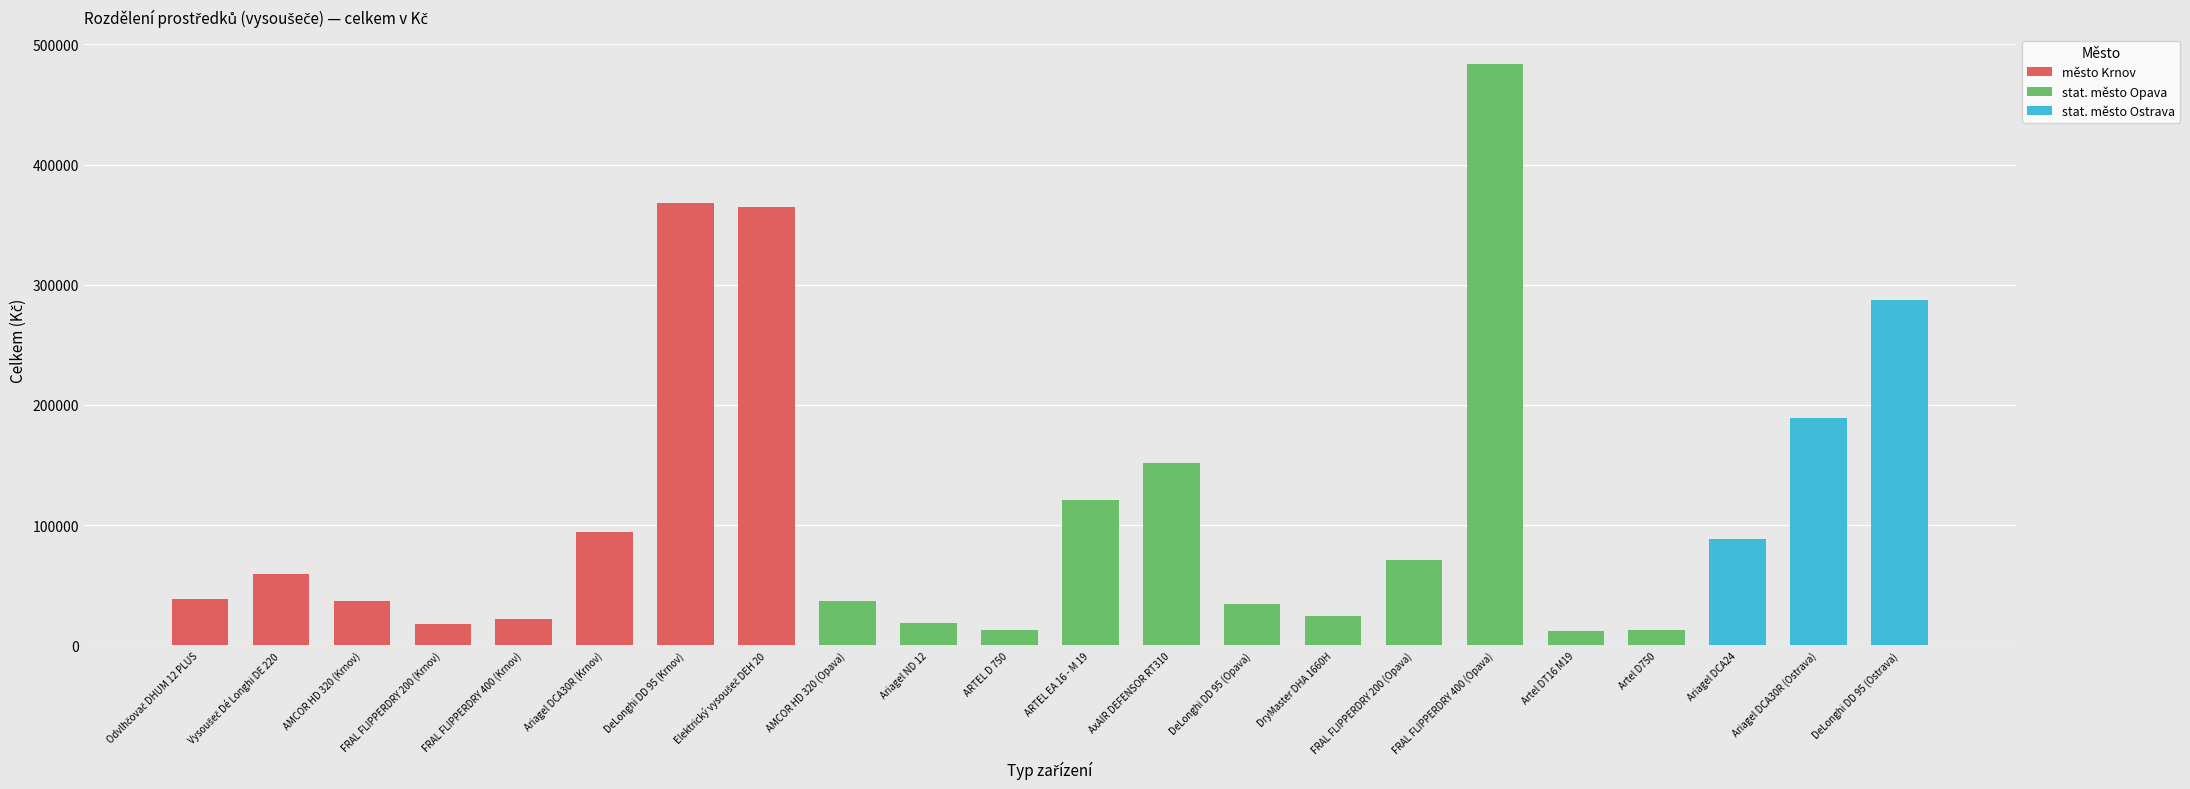

Does the chart contain stacked bars?

No